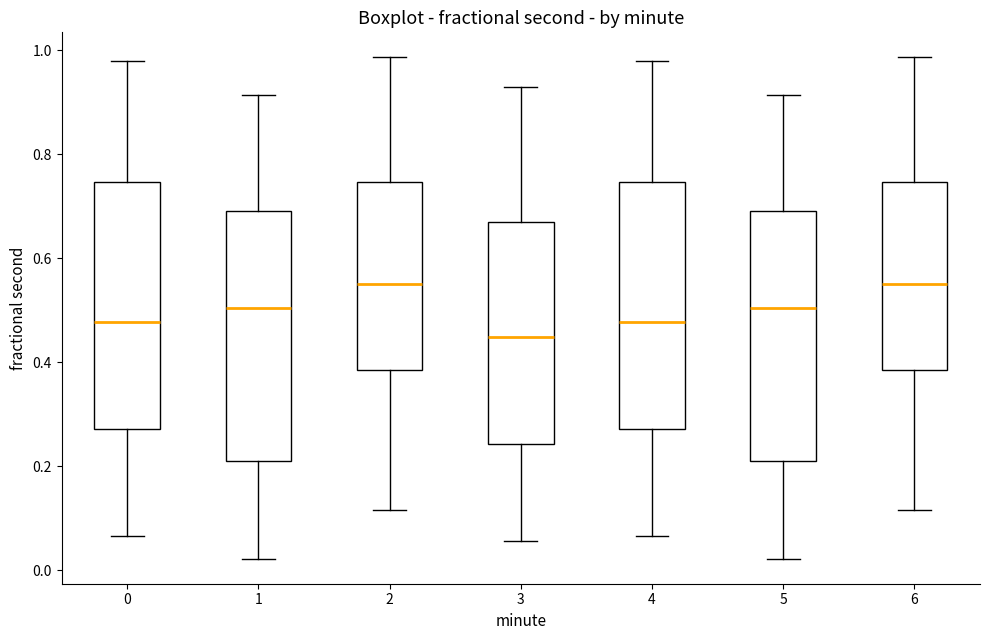

Which box's median line is the lowest?

3